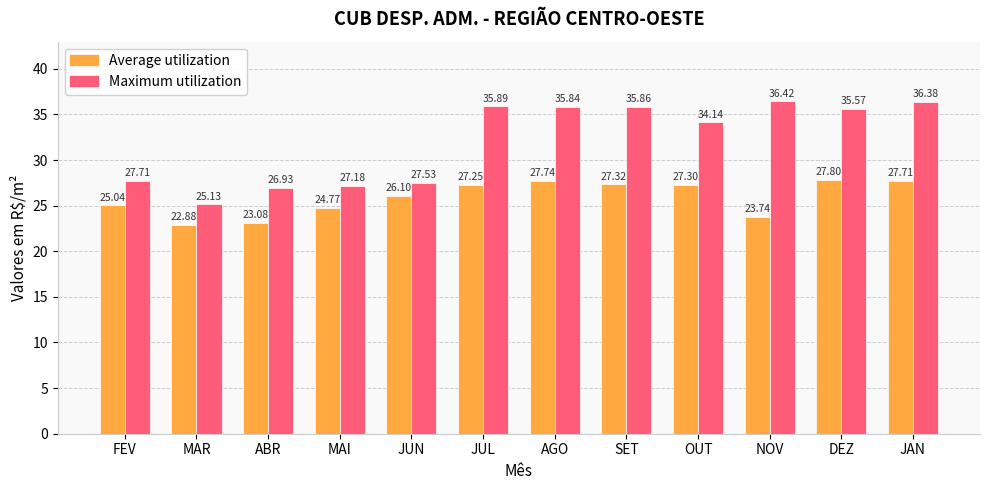

List the labels in order of Maximum utilization value, smallest first.

MAR, ABR, MAI, JUN, FEV, OUT, DEZ, AGO, SET, JUL, JAN, NOV